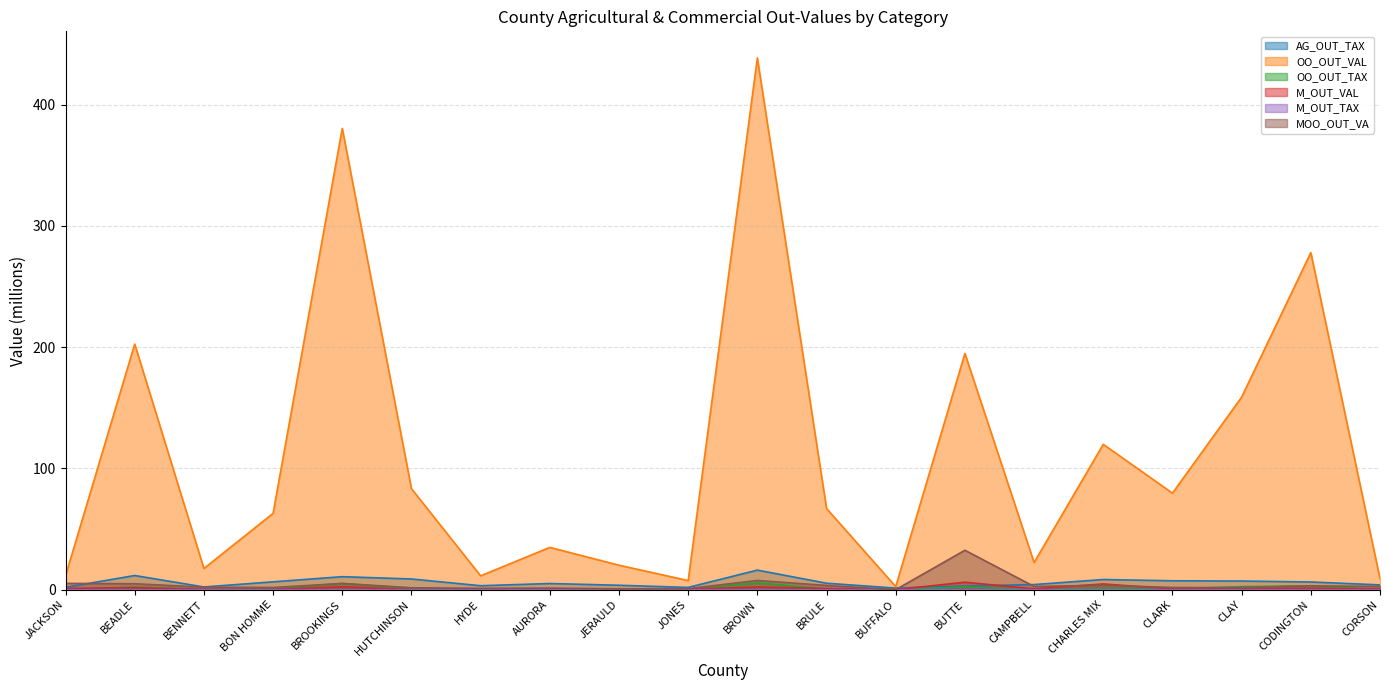

At BUFFALO, list the series in order from largest to smallest.

OO_OUT_VAL, AG_OUT_TAX, M_OUT_VAL, MOO_OUT_VA, OO_OUT_TAX, M_OUT_TAX